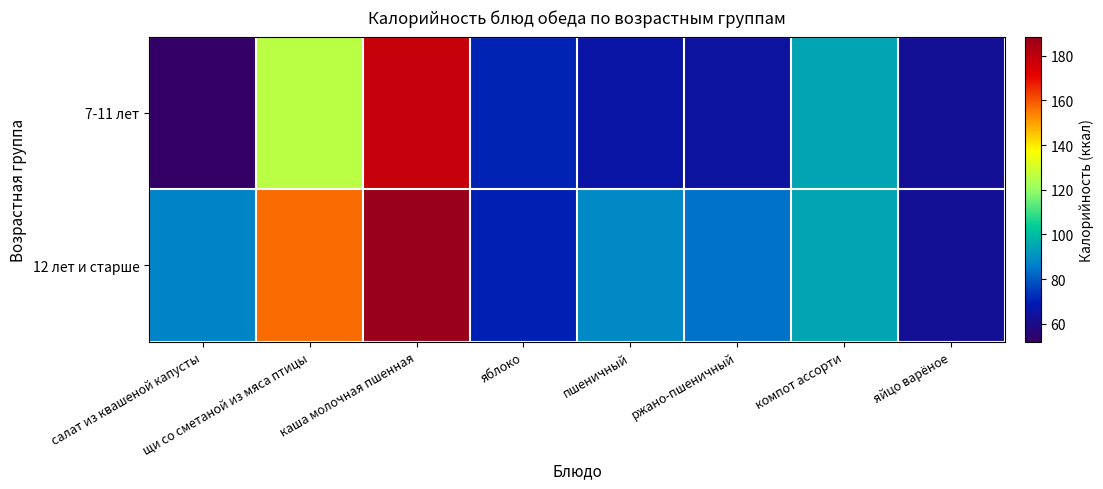

Between яблоко and компот ассорти, which series saw the biggest shift?

12 лет и старше